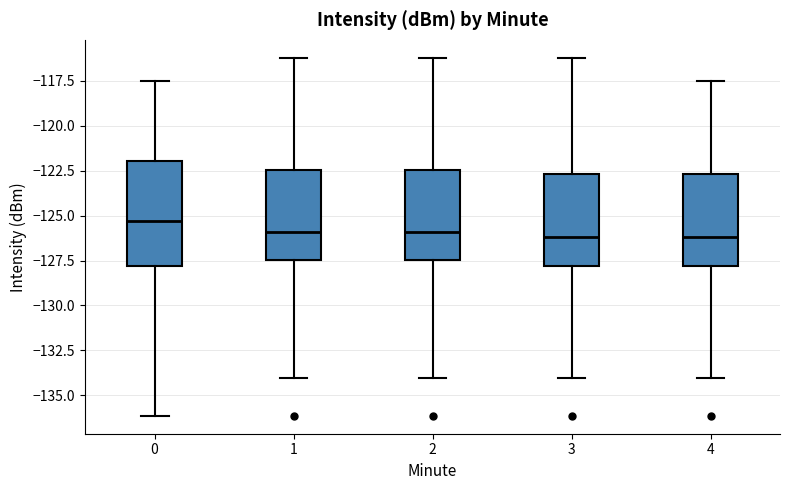

Which box is the tallest, from its lower edge to its upper edge?

0